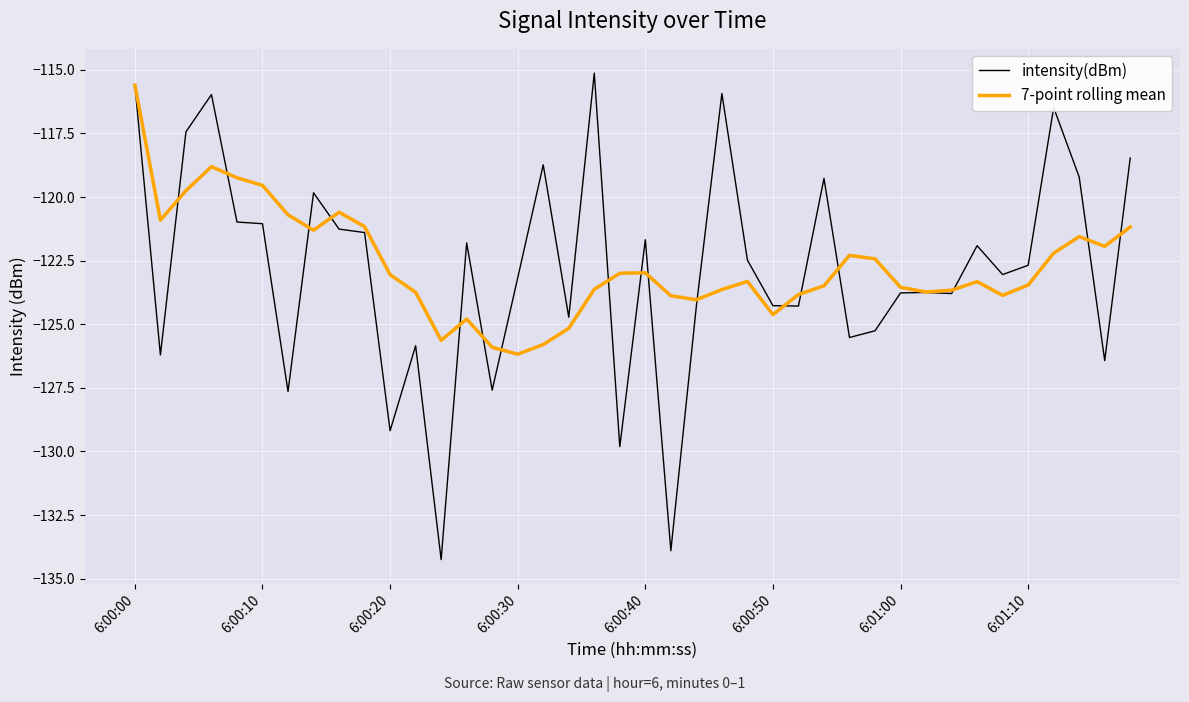

What is the minimum value for intensity(dBm)?

-134.3